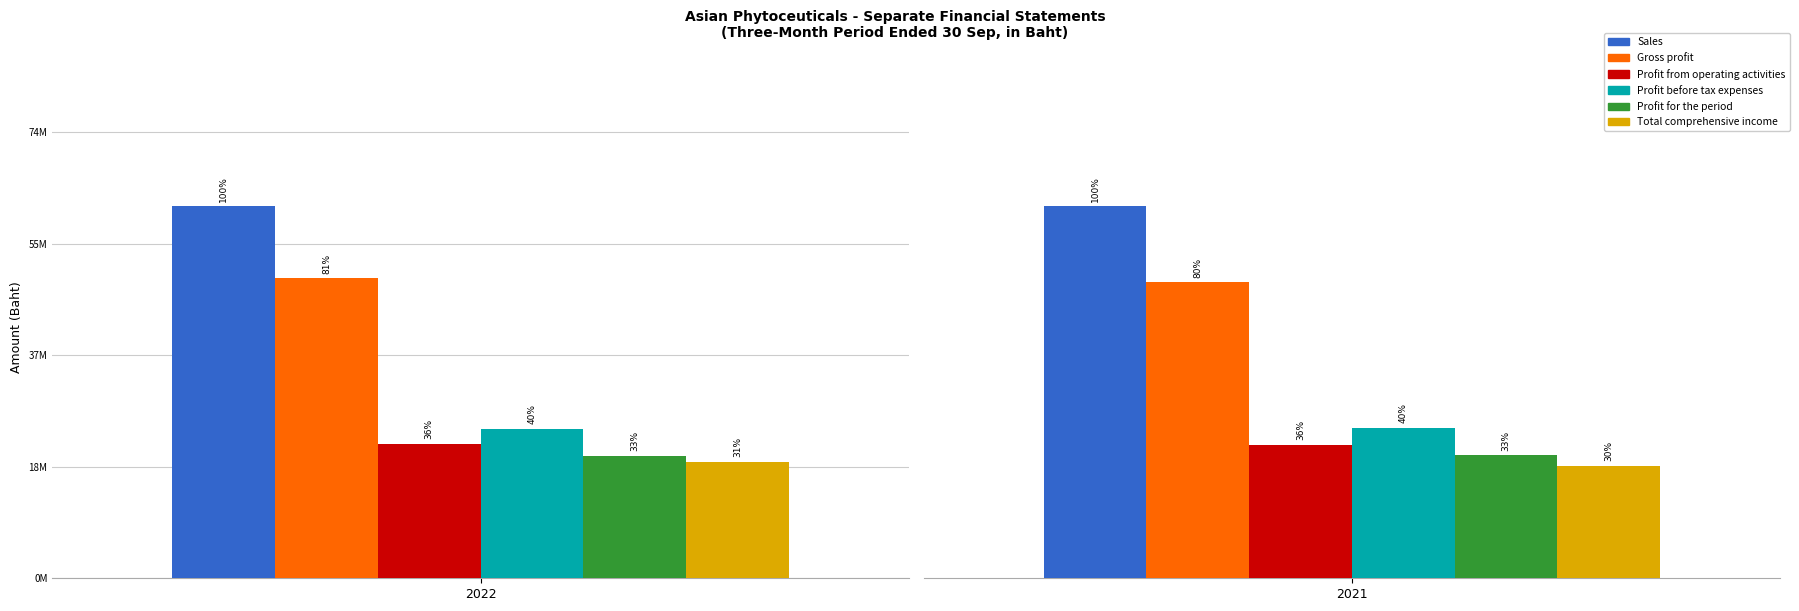

The Profit for the period series shows 7610525 at 2022. True or false?

False